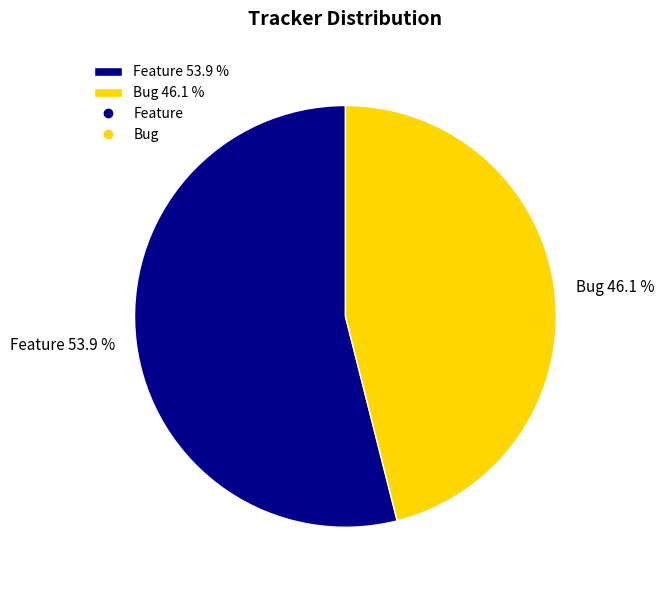

What percentage is the Bug slice, to the nearest percent?

46%